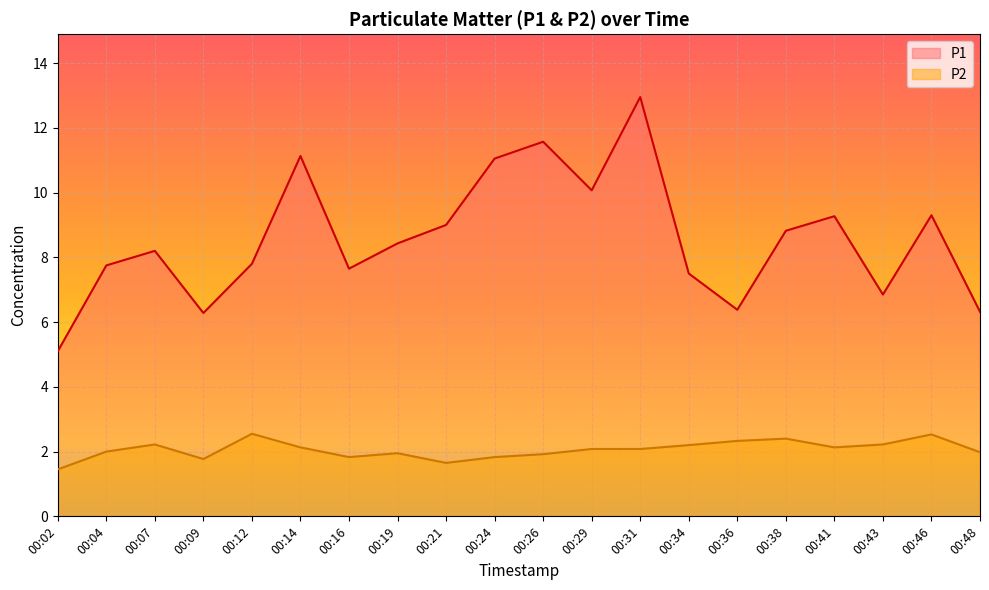

Which series has the widest spread of values?

P1